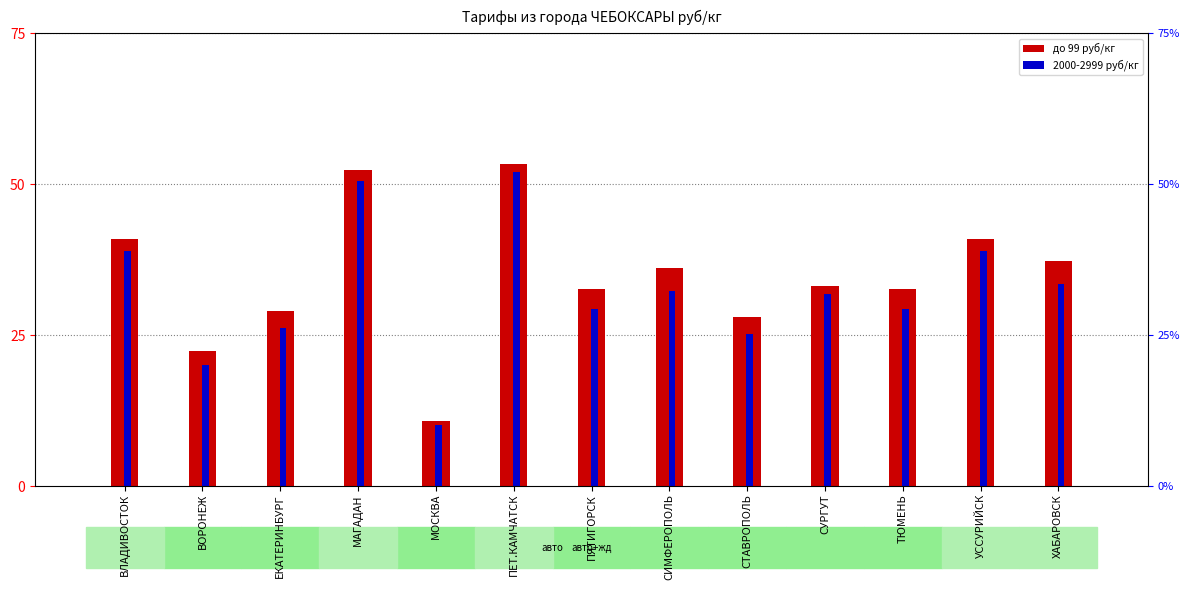

At УССУРИЙСК, list the series in order from largest to smallest.

до 99 руб/кг, 2000-2999 руб/кг